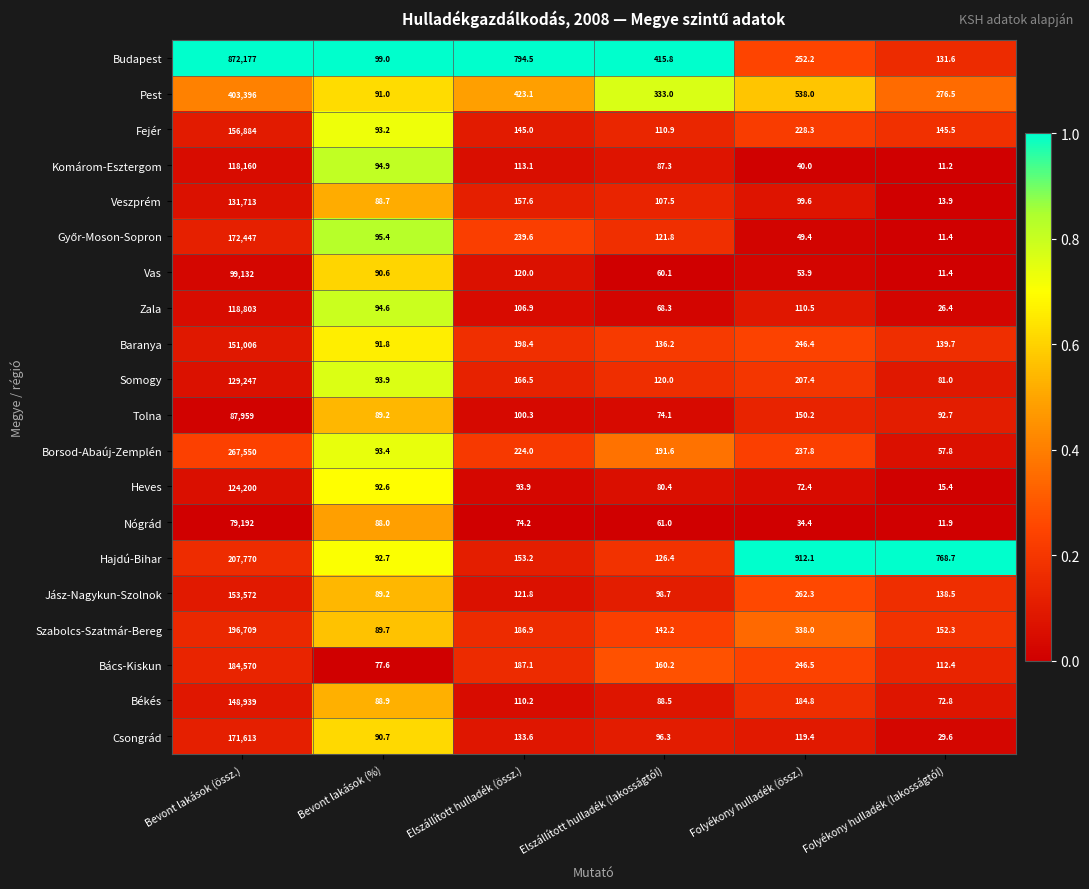

What is the sum of the Hajdú-Bihar values at Folyékony hulladék (lakosságtól) and Elszállított hulladék (lakosságtól)?

895.1